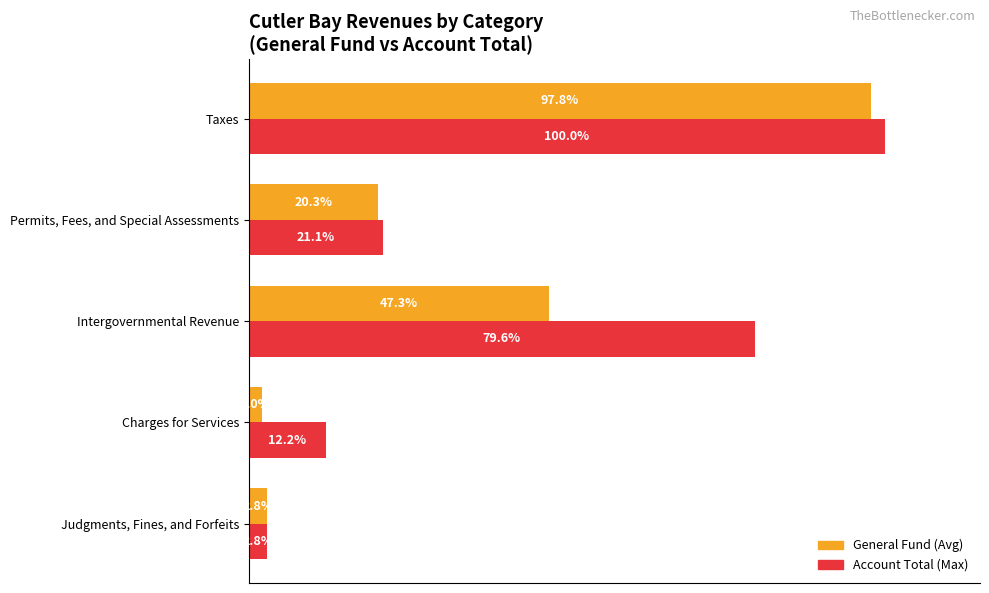

At which category is the sum across all series the highest?

Taxes